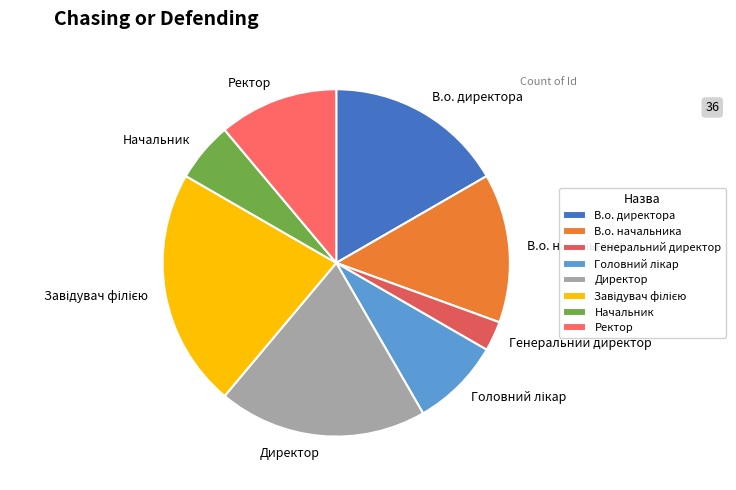

Is there a majority slice in this chart?

No